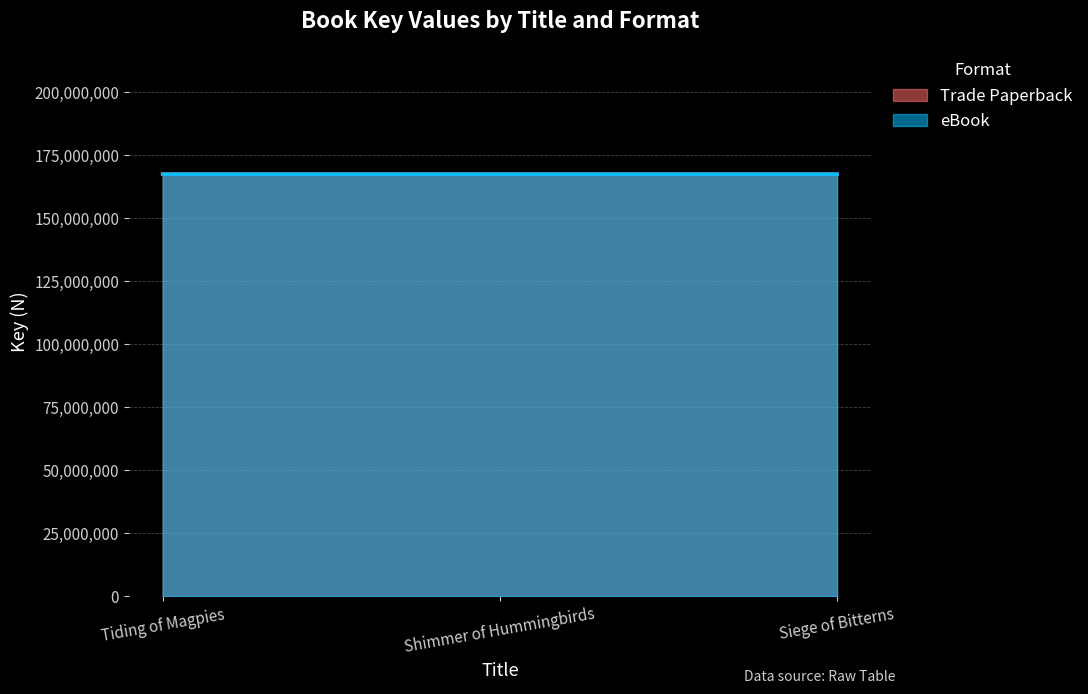

What is the sum of all Trade Paperback values?

502466125